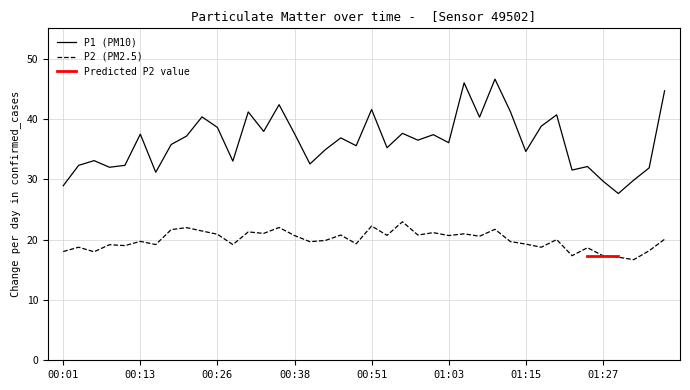

True or false: P2 and P1 intersect in this chart.

False